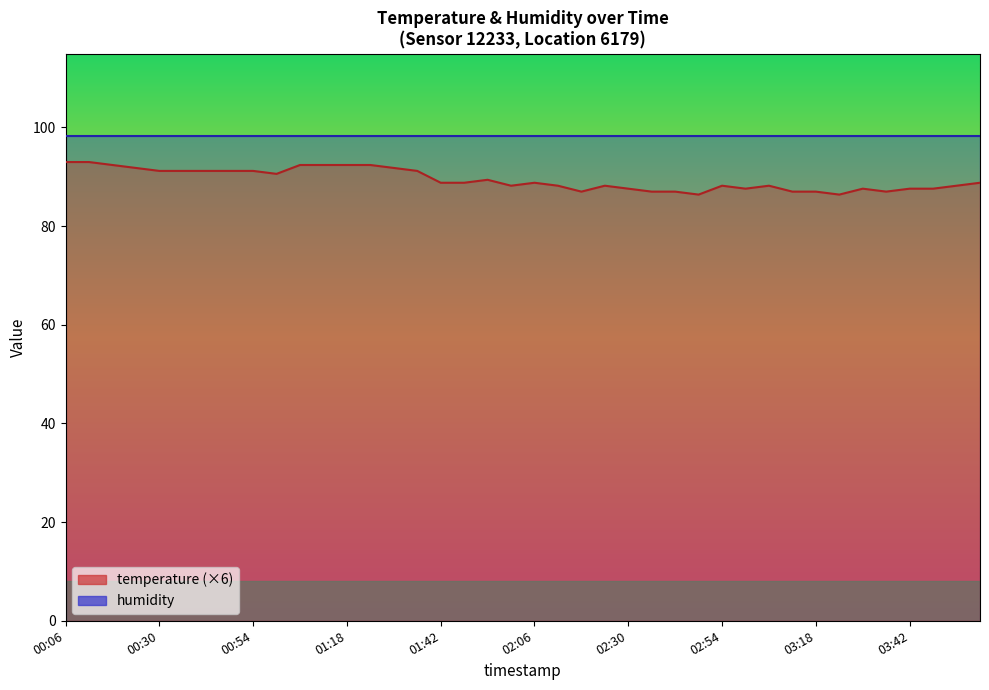

What is the difference between the maximum and second lowest values?

6.6